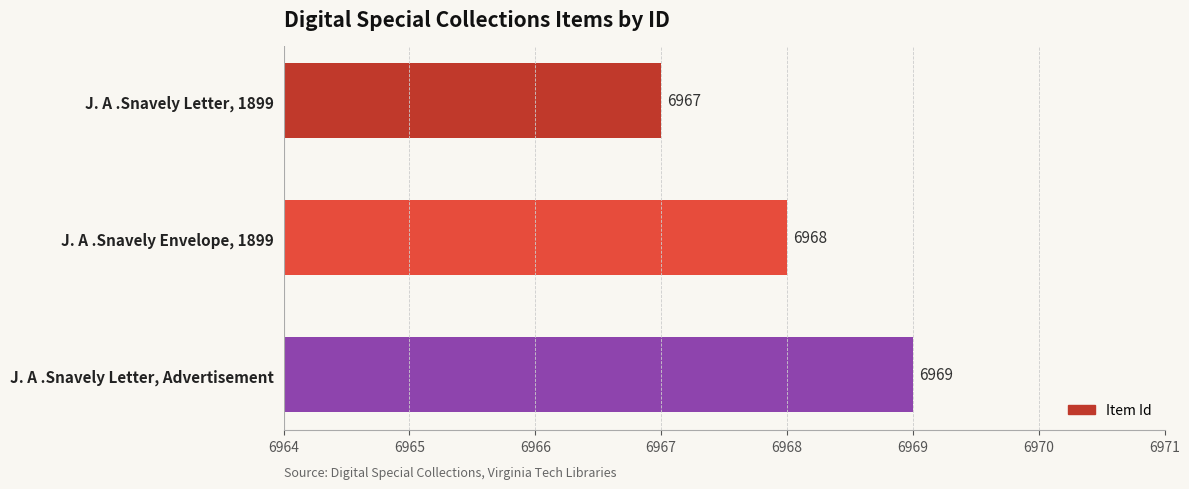

Between J. A .Snavely Letter, 1899 and J. A .Snavely Envelope, 1899, which is larger?

J. A .Snavely Envelope, 1899